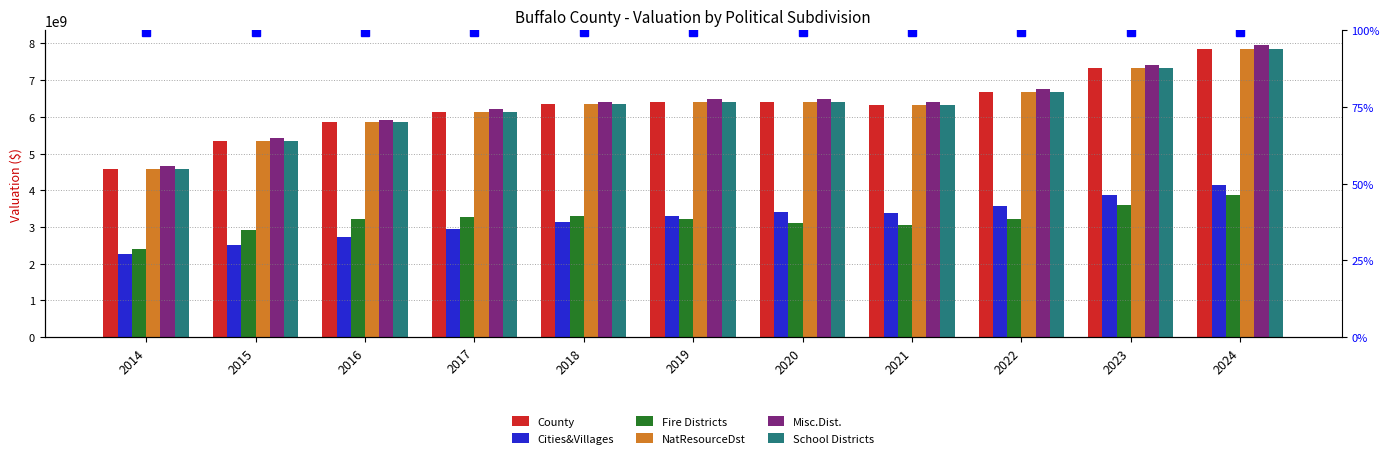

Which series has the largest range (max minus min)?

Misc.Dist.